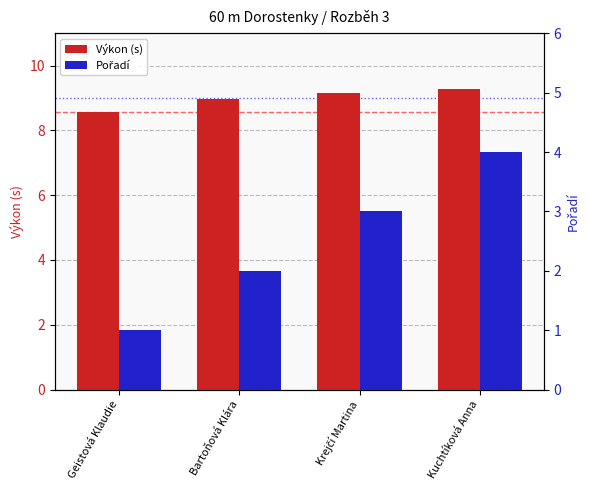

Between Geistová Klaudie and Kuchtíková Anna, which is larger?

Kuchtíková Anna